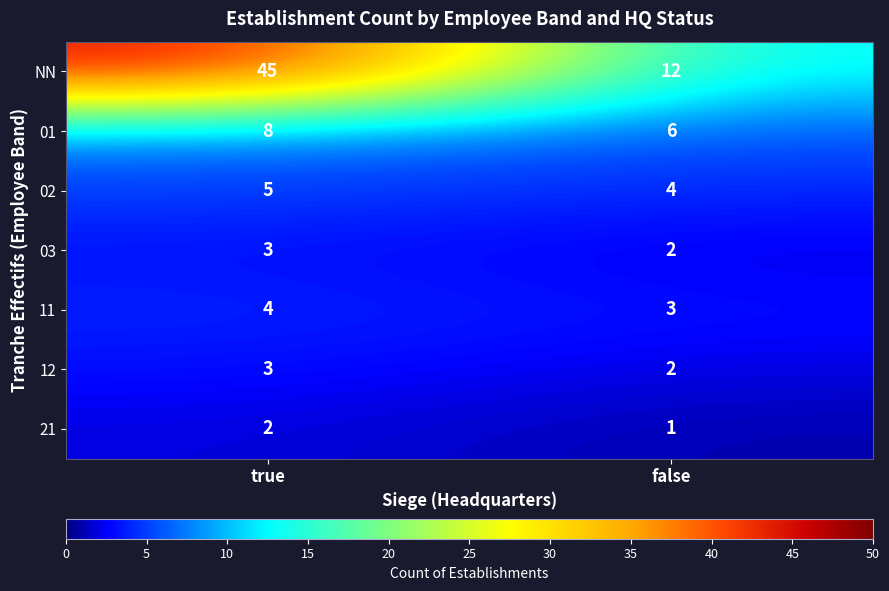

Reading left to right, extract all data points from this chart.

NN: 45	12
01: 8	6
02: 5	4
03: 3	2
11: 4	3
12: 3	2
21: 2	1